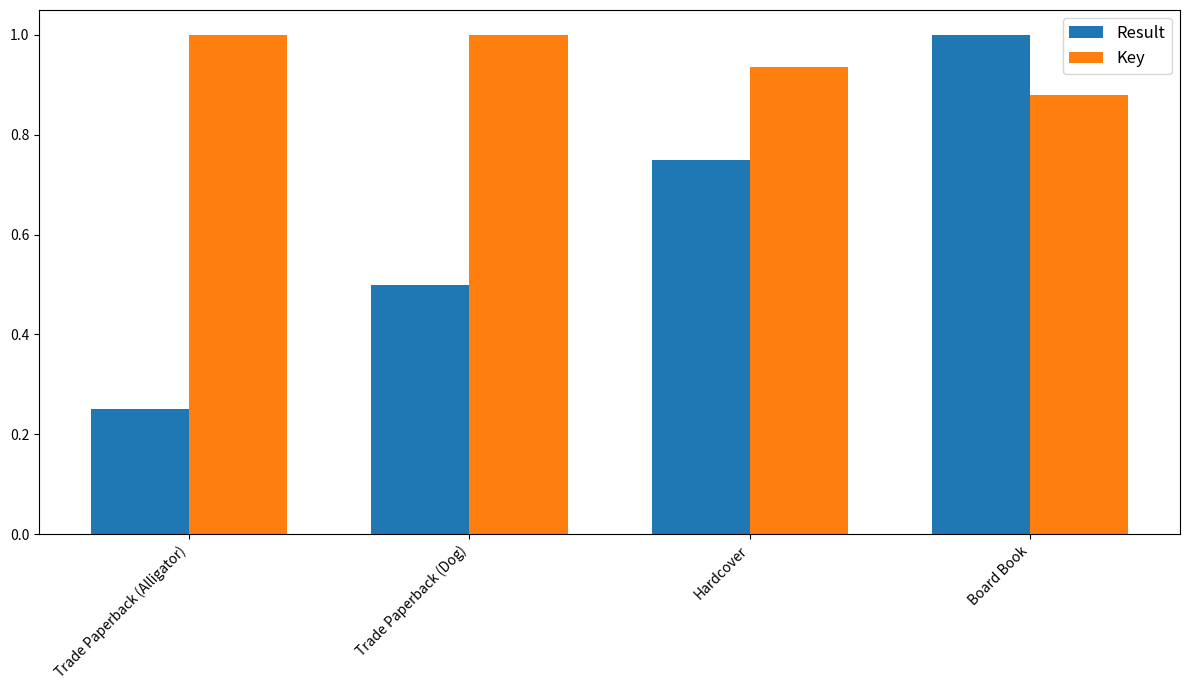

What is the label of the 4th bar from the right?

Trade Paperback (Alligator)